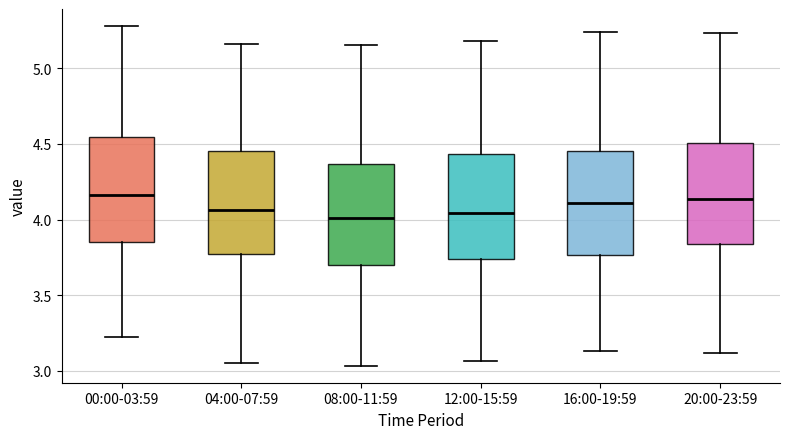

Reading left to right, read every box against the y-axis: the position of its median line, the range the box covers, and the ends of its whiskers. The values are not printed on the chart, so give them approximately, as read against the axis.

00:00-03:59: median 4.15, box 3.85 to 4.55, whiskers 3.20 to 5.30
04:00-07:59: median 4.05, box 3.75 to 4.45, whiskers 3.05 to 5.15
08:00-11:59: median 4.00, box 3.70 to 4.35, whiskers 3.05 to 5.15
12:00-15:59: median 4.05, box 3.75 to 4.45, whiskers 3.05 to 5.20
16:00-19:59: median 4.10, box 3.75 to 4.45, whiskers 3.15 to 5.25
20:00-23:59: median 4.15, box 3.85 to 4.50, whiskers 3.10 to 5.25